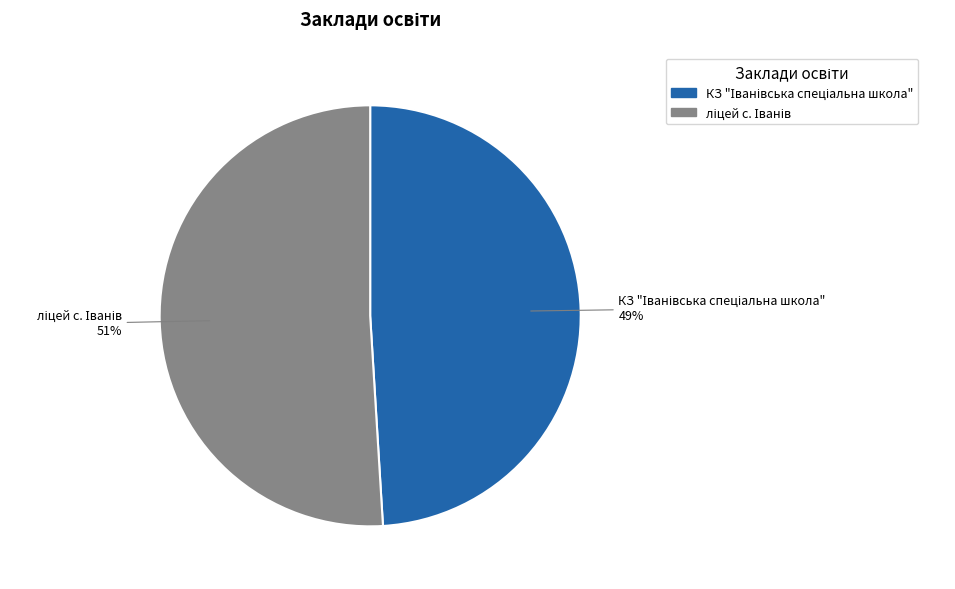

To the nearest percent, what is the difference between the largest and smallest slice percentages?

2%